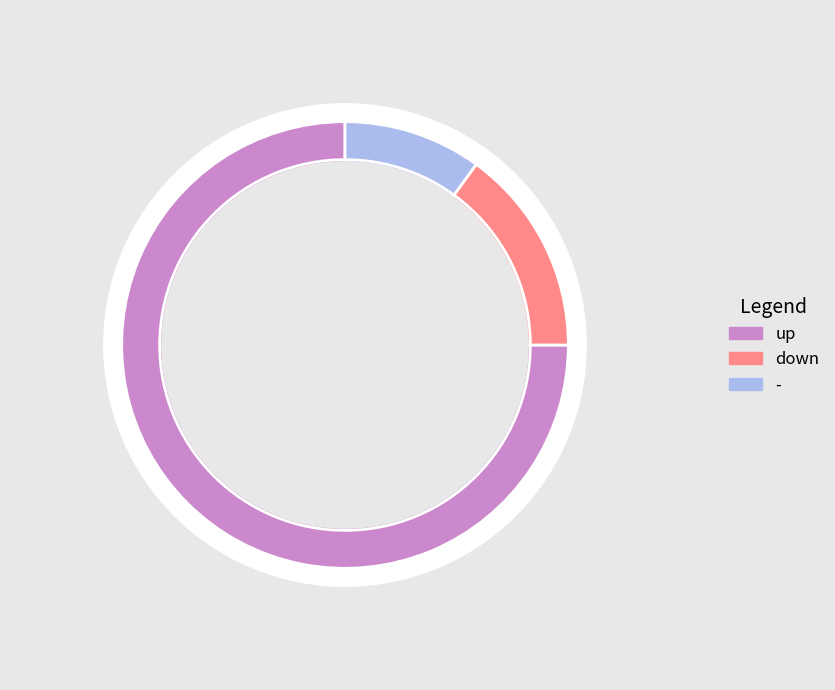

To the nearest percent, what percentage of the pie is -?

10%